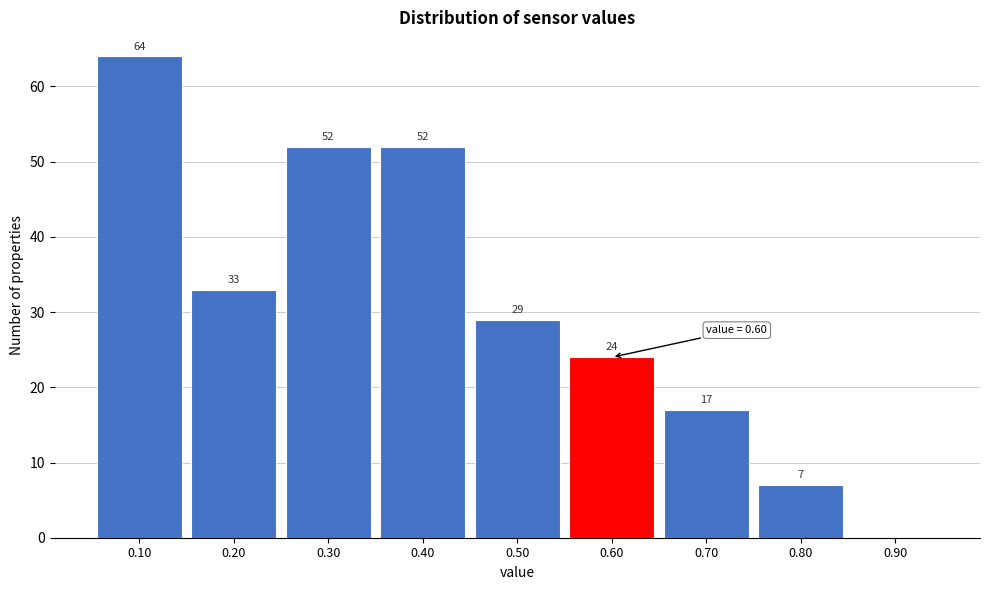

Over which range of the x-axis is the bar tallest?

0.05 to 0.15